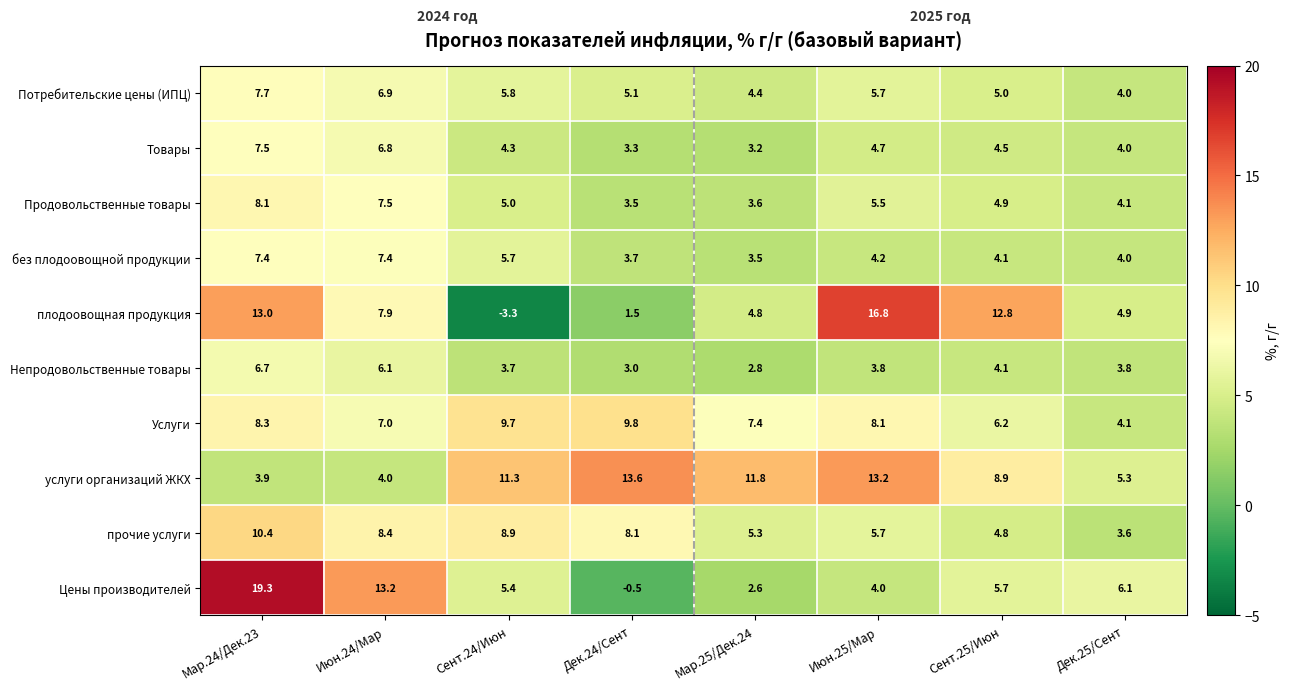

List the labels in order of Услуги value, largest first.

Дек.24/Сент, Сент.24/Июн, Мар.24/Дек.23, Июн.25/Мар, Мар.25/Дек.24, Июн.24/Мар, Сент.25/Июн, Дек.25/Сент